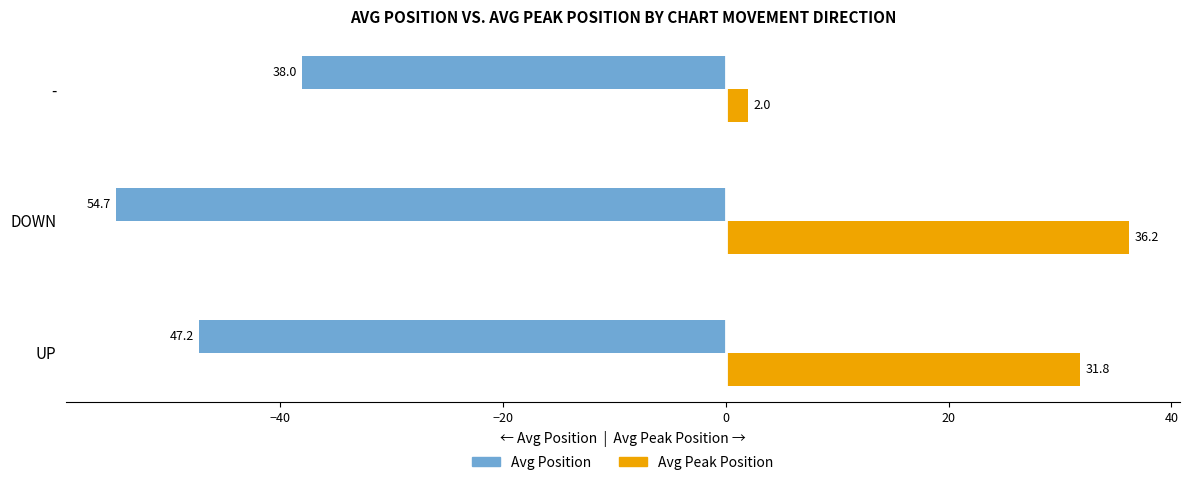

Which series has the largest total across all categories?

Avg Peak Position